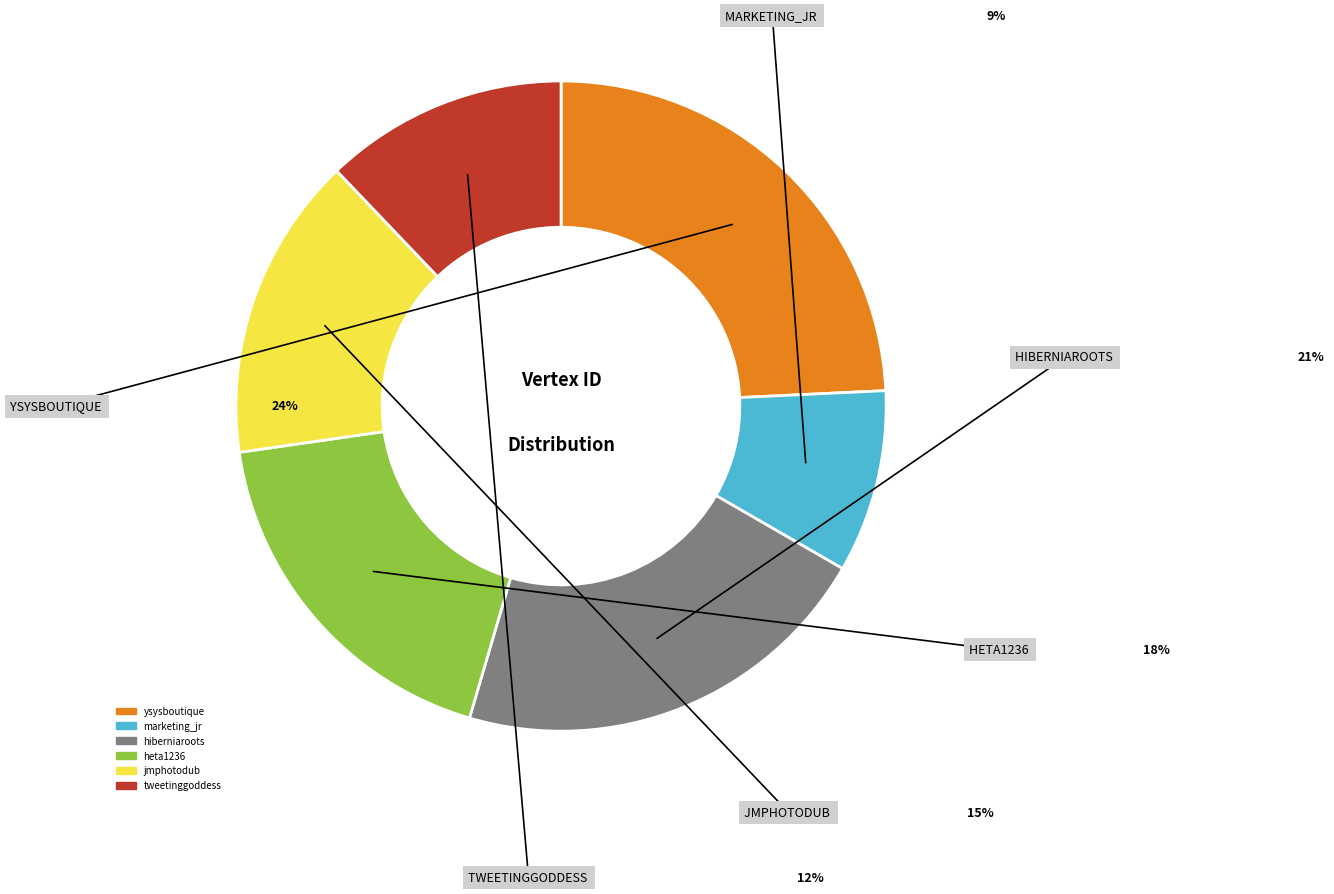

Between tweetinggoddess and hiberniaroots, which is larger?

hiberniaroots